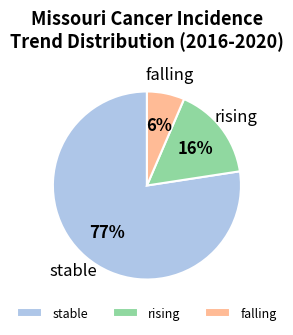

To the nearest percent, what portion does rising represent?

16%